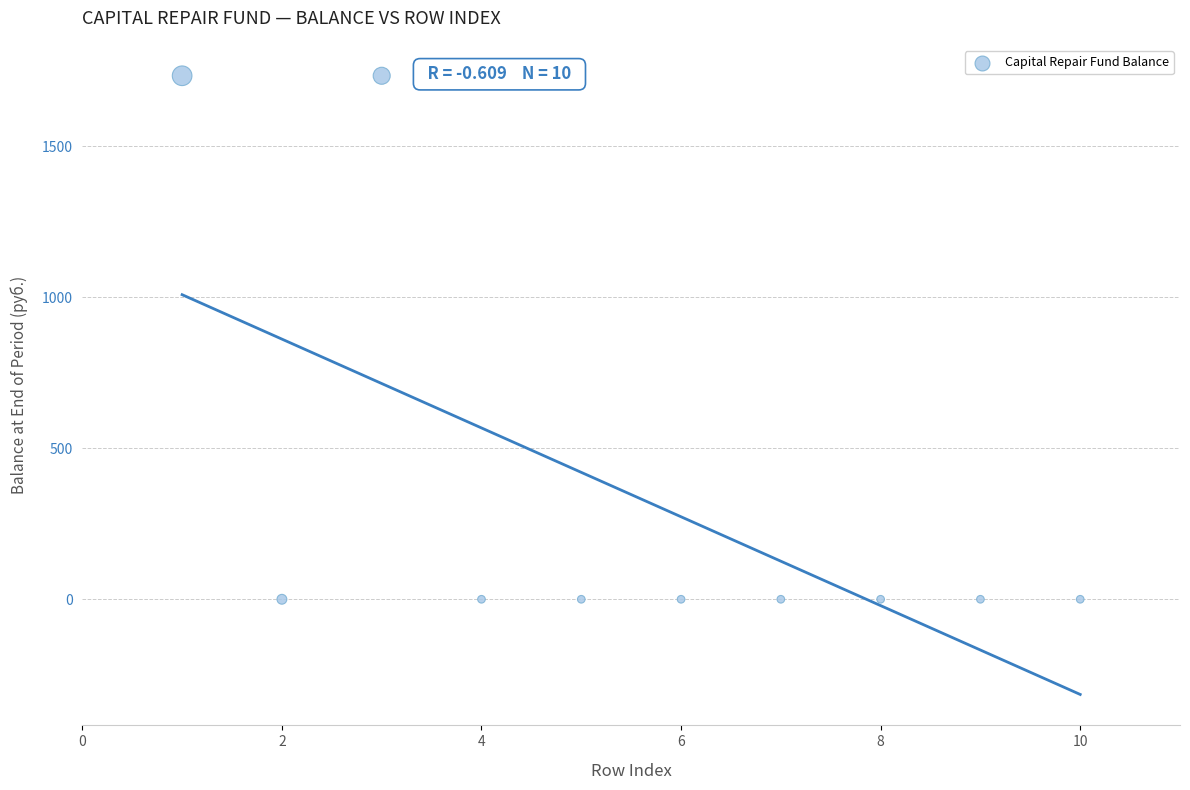

What is the average Y value?

346.8